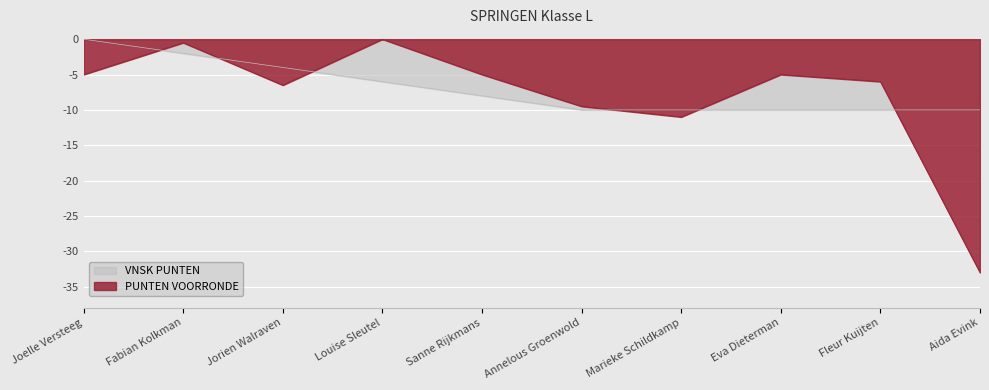

List the series in order of their overall mean, lowest first.

PUNTEN VOORRONDE, VNSK PUNTEN